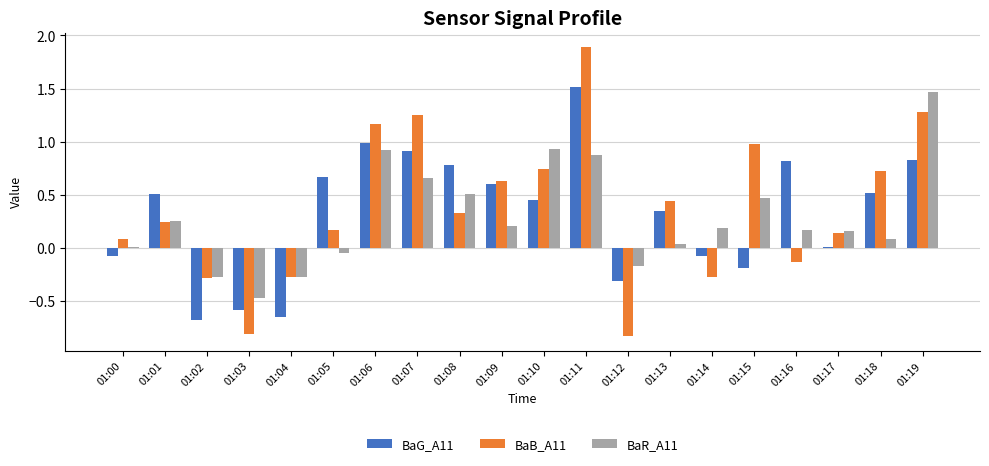

How many bars are there in each group?

3